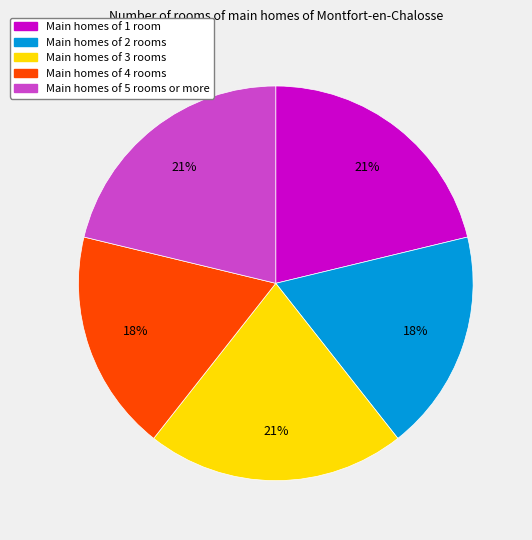

To the nearest percent, what is the difference between the largest and smallest slice percentages?

3%